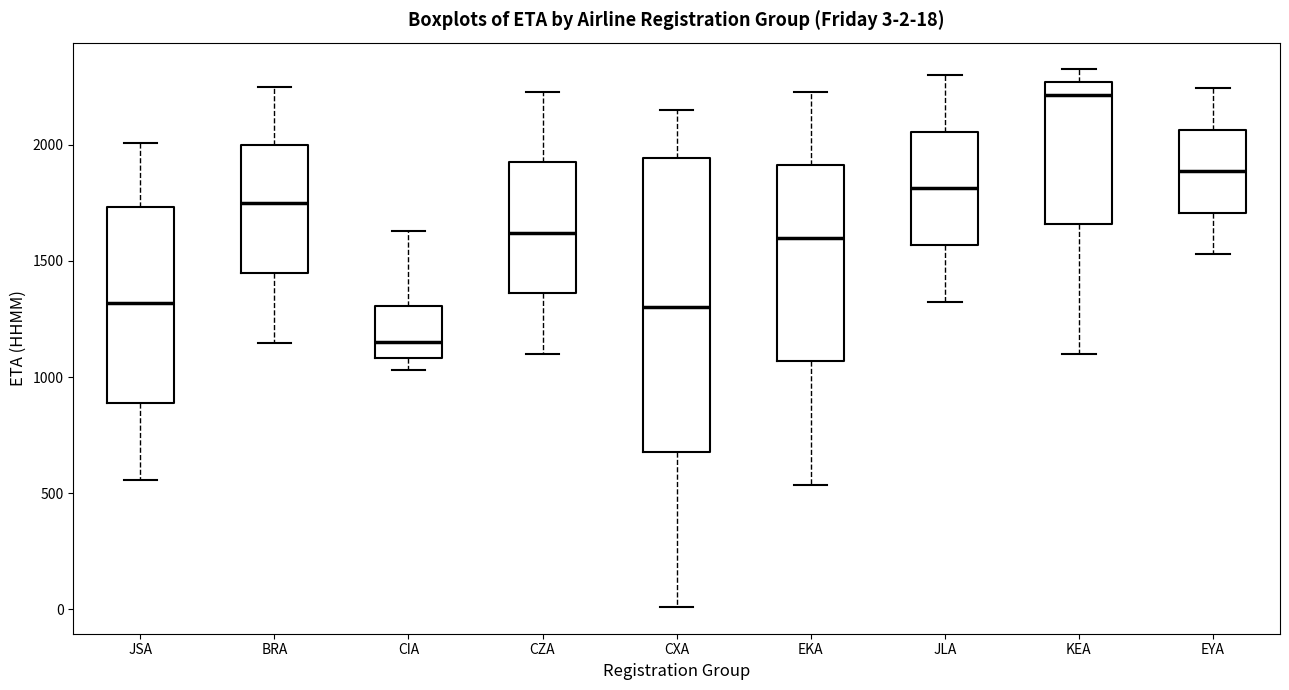

Which box is the tallest, from its lower edge to its upper edge?

CXA